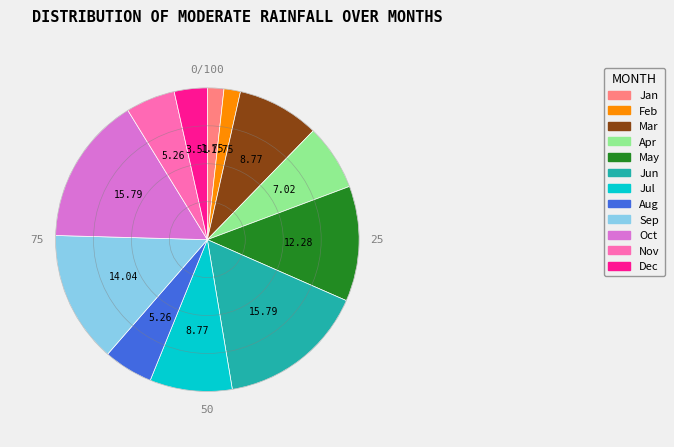

Count the number of slices in the pie.

12